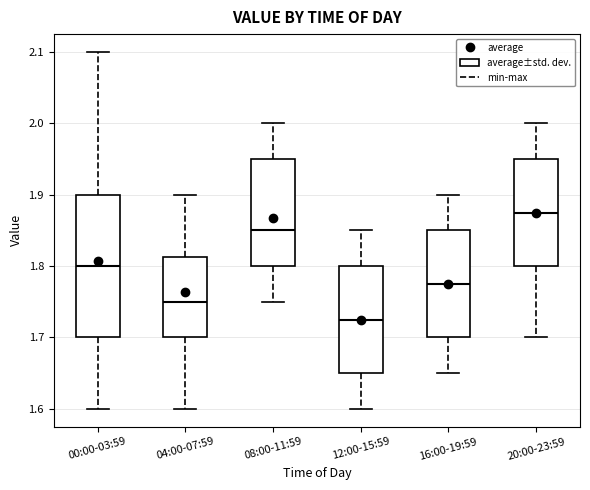

Reading left to right, transcribe this box plot: for each box, give where its median line is, the range the box spans, and where its two whiskers end, as read against the y-axis. The values are not printed on the chart, so give them approximately, as read against the axis.

00:00-03:59: median 1.80, box 1.70 to 1.90, whiskers 1.60 to 2.10
04:00-07:59: median 1.75, box 1.70 to 1.81, whiskers 1.60 to 1.90
08:00-11:59: median 1.85, box 1.80 to 1.95, whiskers 1.75 to 2.00
12:00-15:59: median 1.73, box 1.65 to 1.80, whiskers 1.60 to 1.85
16:00-19:59: median 1.78, box 1.70 to 1.85, whiskers 1.65 to 1.90
20:00-23:59: median 1.88, box 1.80 to 1.95, whiskers 1.70 to 2.00